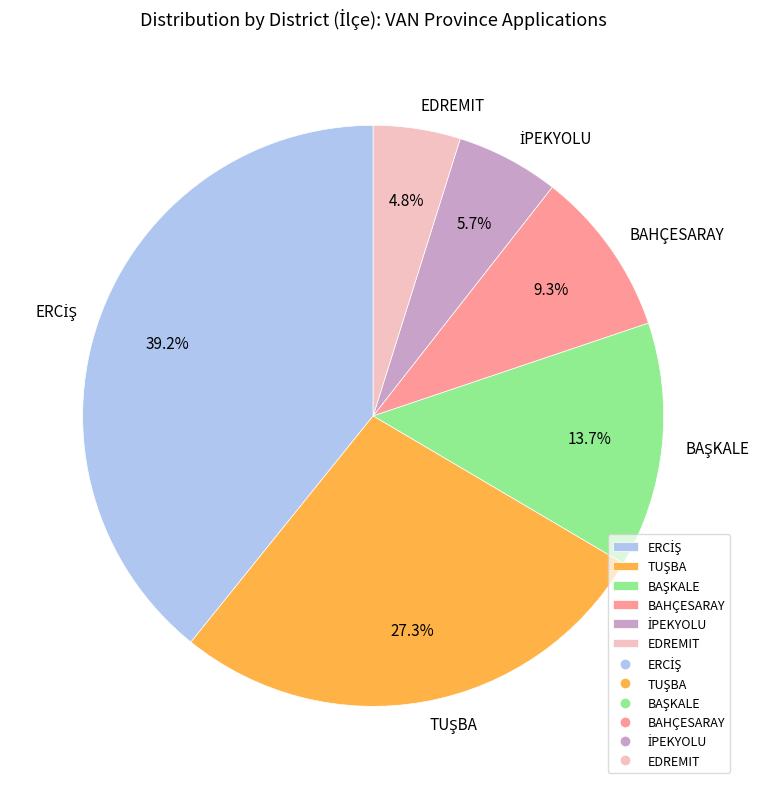

Is there any slice that represents more than half of the pie?

No